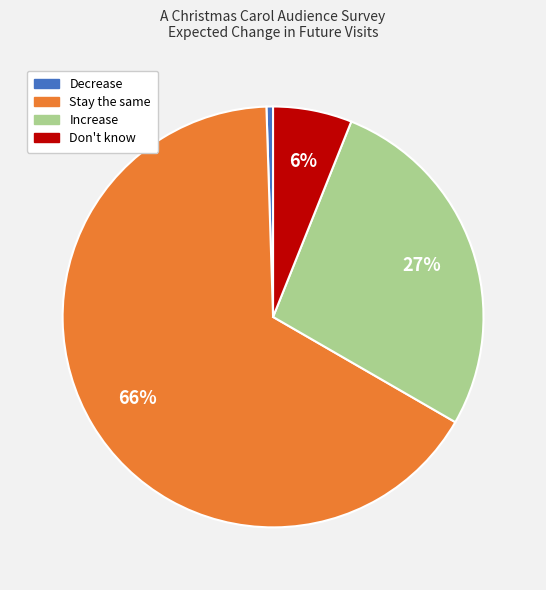

Which slice is the largest?

Stay the same